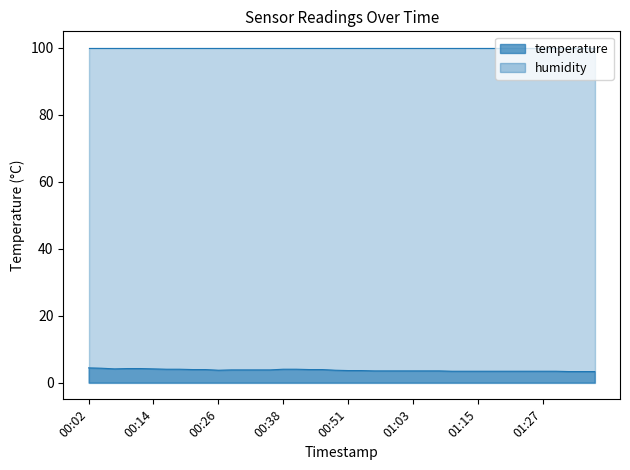

What is the label of the 19th point from the right?

00:53